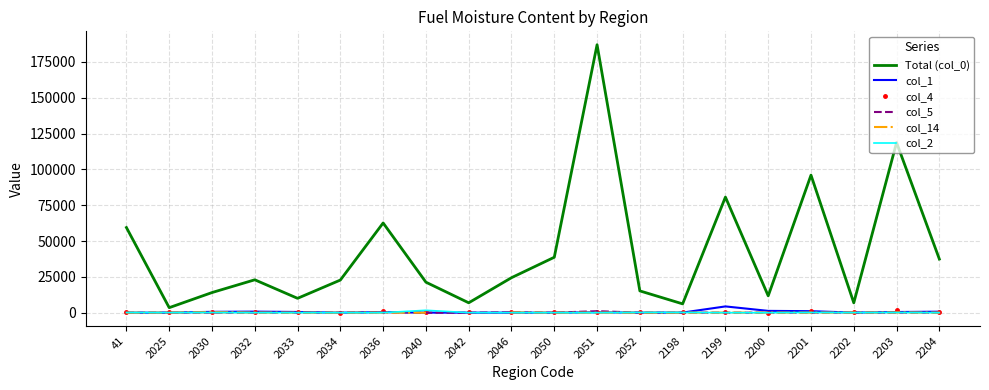

True or false: Total (col_0) and col_5 intersect in this chart.

False